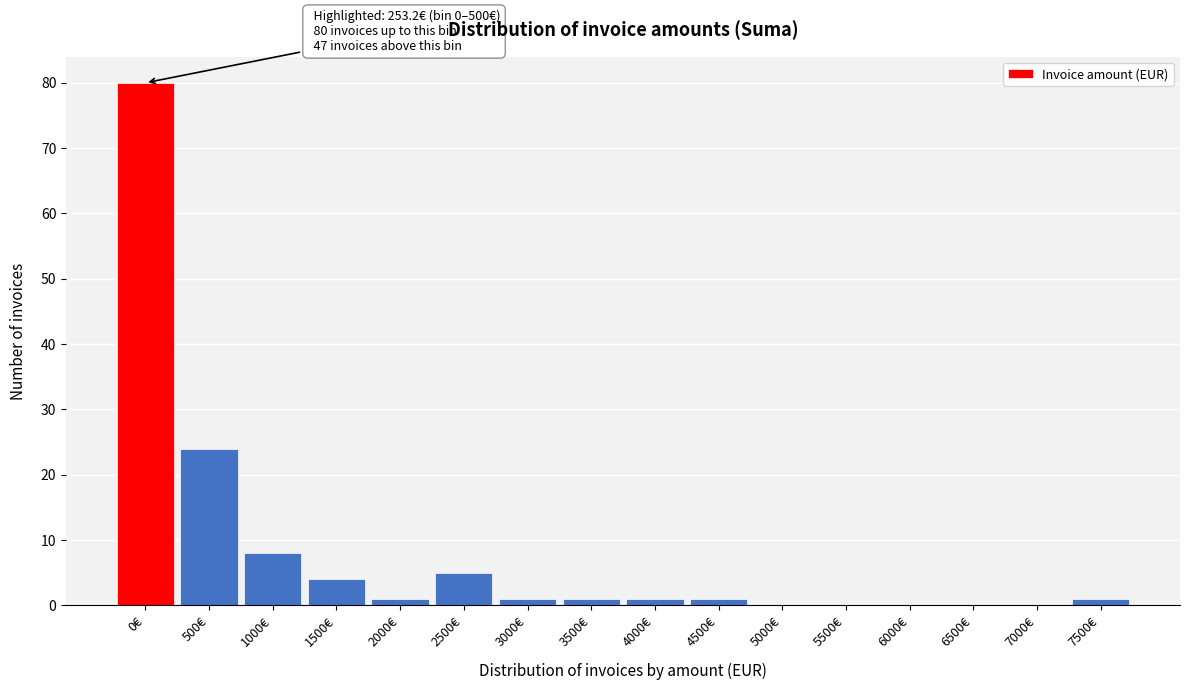

Reading left to right, transcribe all the data shown in this chart.

0€=80	500€=24	1000€=8	1500€=4	2000€=1	2500€=5	3000€=1	3500€=1	4000€=1	4500€=1	5000€=0	5500€=0	6000€=0	6500€=0	7000€=0	7500€=1